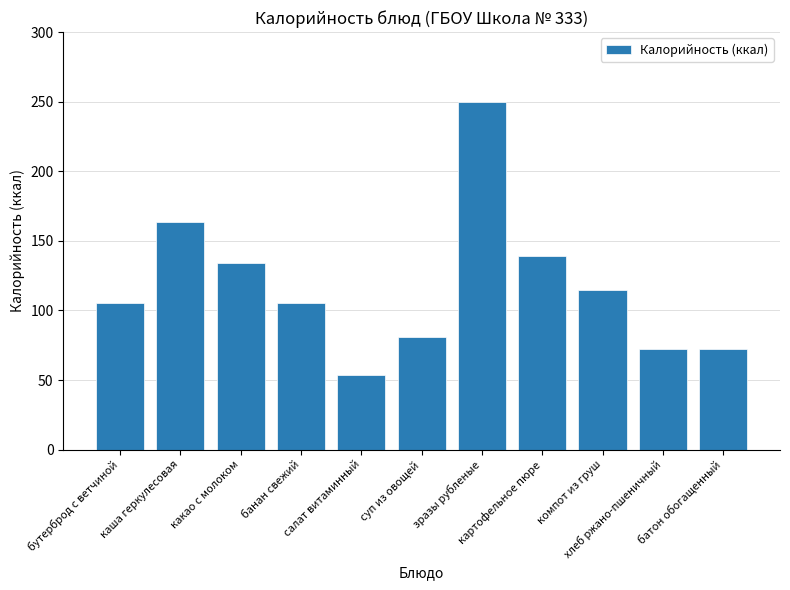

Where is the data nearest to the value 152?

каша геркулесовая